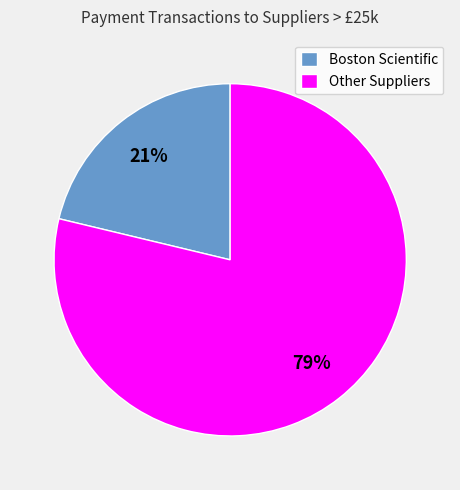

Between Boston Scientific and Other Suppliers, which is larger?

Other Suppliers